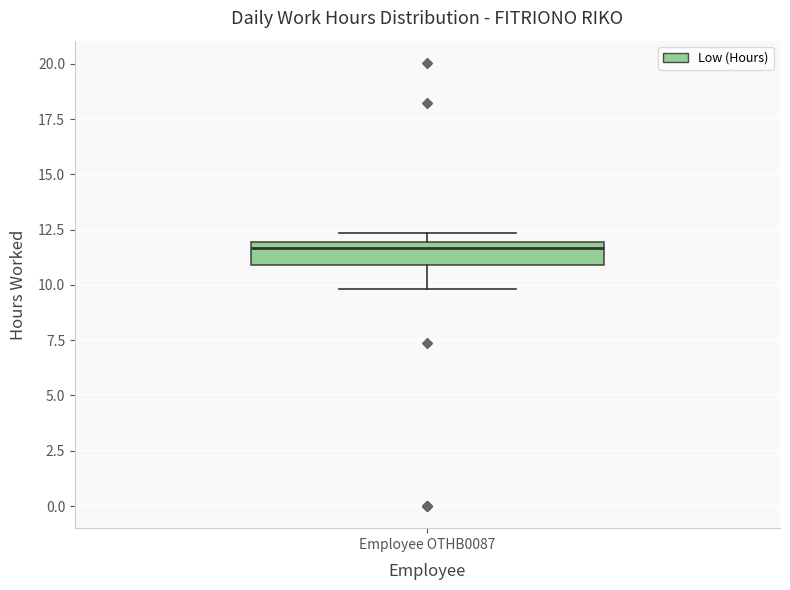

Read this box plot against the y-axis: the position of the median line, the range covered by the box, and the ends of both whiskers. The values are not printed on the chart, so give them approximately, as read against the axis.

median 11.5, box 11.0 to 12.0, whiskers 10.0 to 12.5